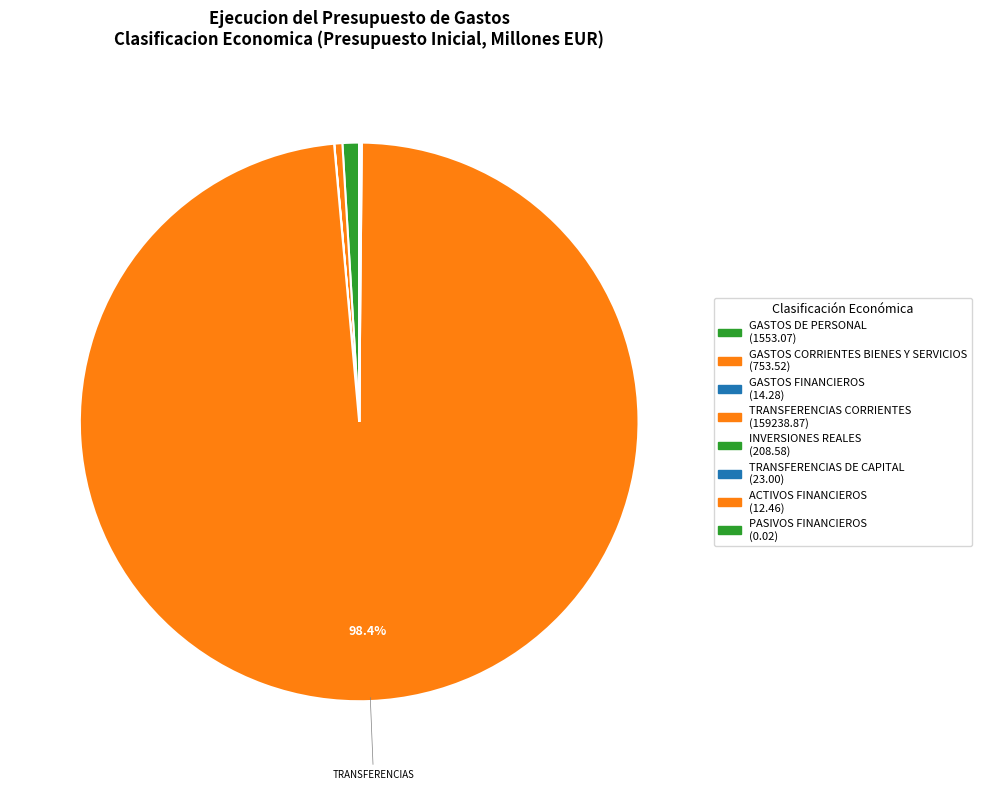

How many slices are in this pie chart?

8